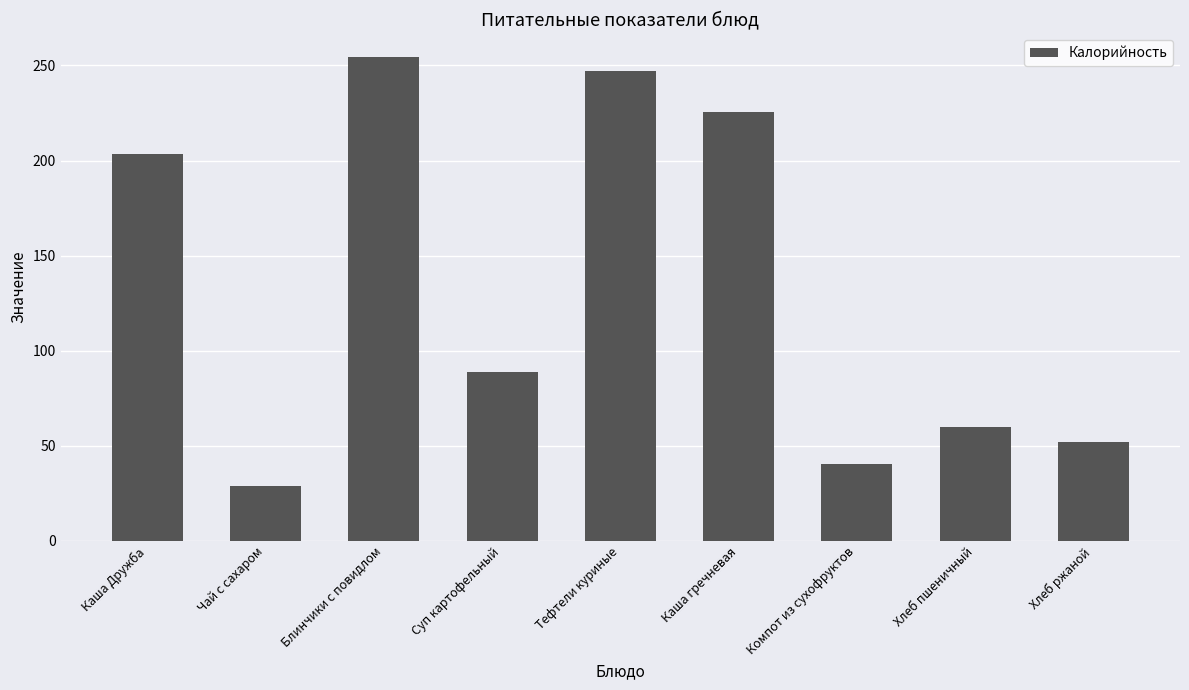

Is it true that the value at Каша гречневая is 225.7?

True